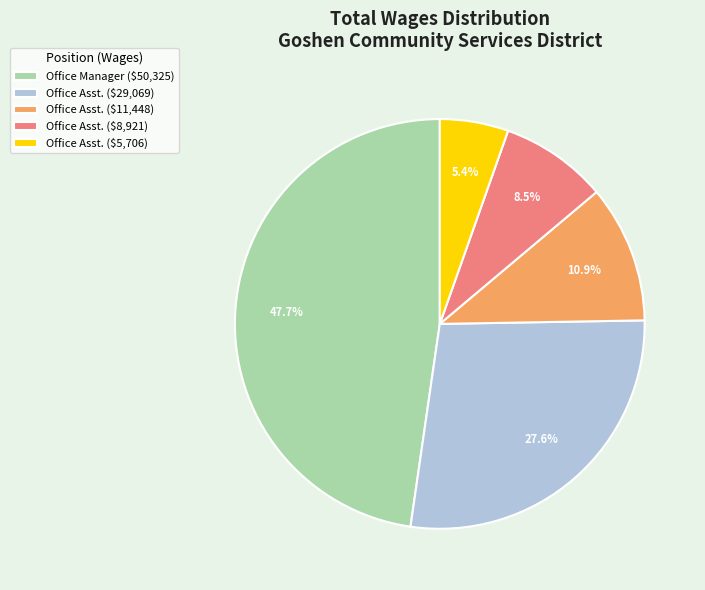

What is the largest slice in the pie chart?

Office Manager ($50,325)